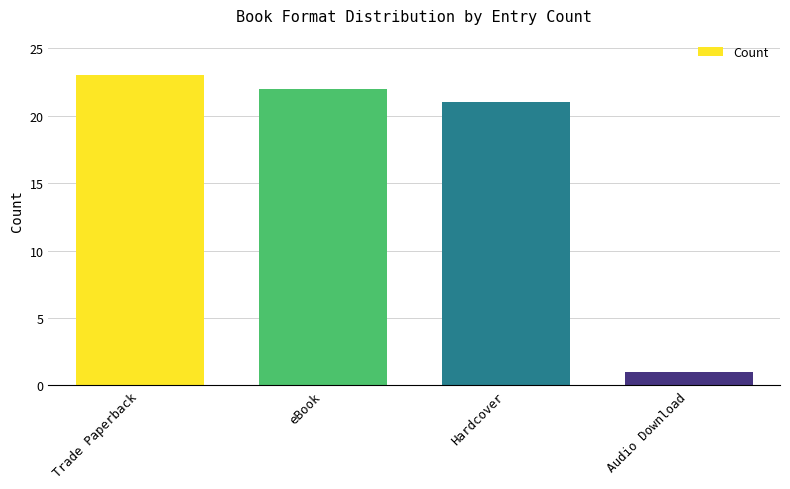

What is the average value?

17